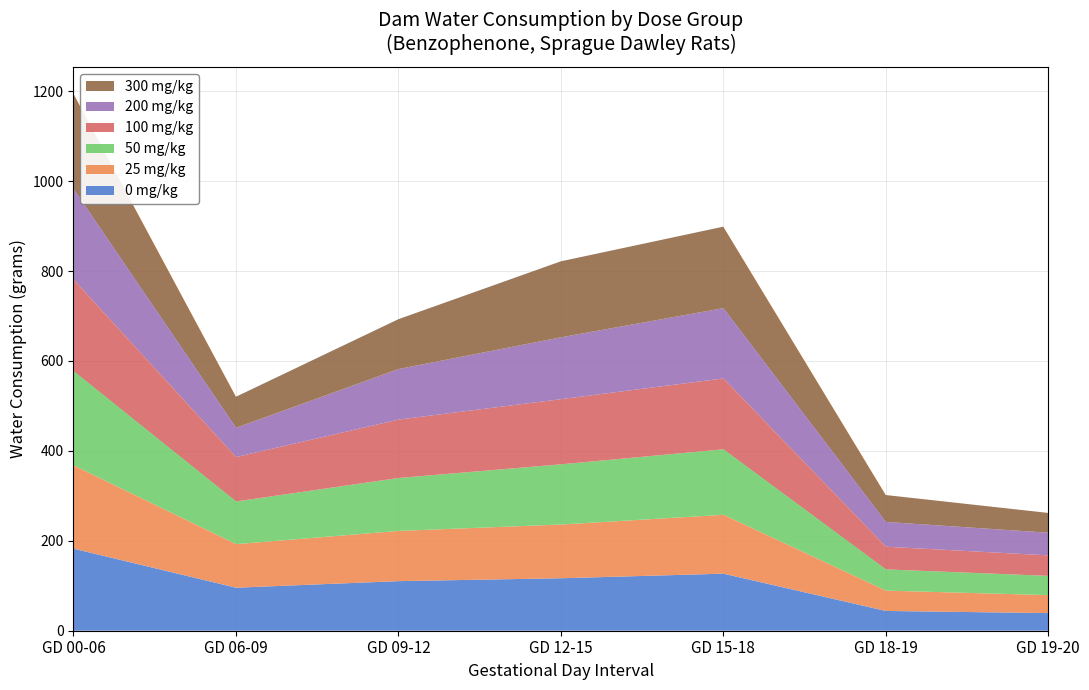

Reading left to right, transcribe all the data shown in this chart.

0 mg/kg: GD 00-06=182.5	GD 06-09=95.7	GD 09-12=110.3	GD 12-15=116.7	GD 15-18=126.9	GD 18-19=44.0	GD 19-20=39.2
25 mg/kg: GD 00-06=185.0	GD 06-09=96.9	GD 09-12=111.7	GD 12-15=119.5	GD 15-18=130.9	GD 18-19=45.2	GD 19-20=40.0
50 mg/kg: GD 00-06=209.8	GD 06-09=94.9	GD 09-12=117.7	GD 12-15=133.9	GD 15-18=145.7	GD 18-19=47.2	GD 19-20=42.8
100 mg/kg: GD 00-06=203.5	GD 06-09=98.8	GD 09-12=129.9	GD 12-15=144.9	GD 15-18=157.6	GD 18-19=50.5	GD 19-20=45.6
200 mg/kg: GD 00-06=201.7	GD 06-09=65.1	GD 09-12=112.4	GD 12-15=137.6	GD 15-18=156.4	GD 18-19=55.1	GD 19-20=50.4
300 mg/kg: GD 00-06=211.5	GD 06-09=69.0	GD 09-12=110.9	GD 12-15=169.0	GD 15-18=181.2	GD 18-19=59.8	GD 19-20=44.0